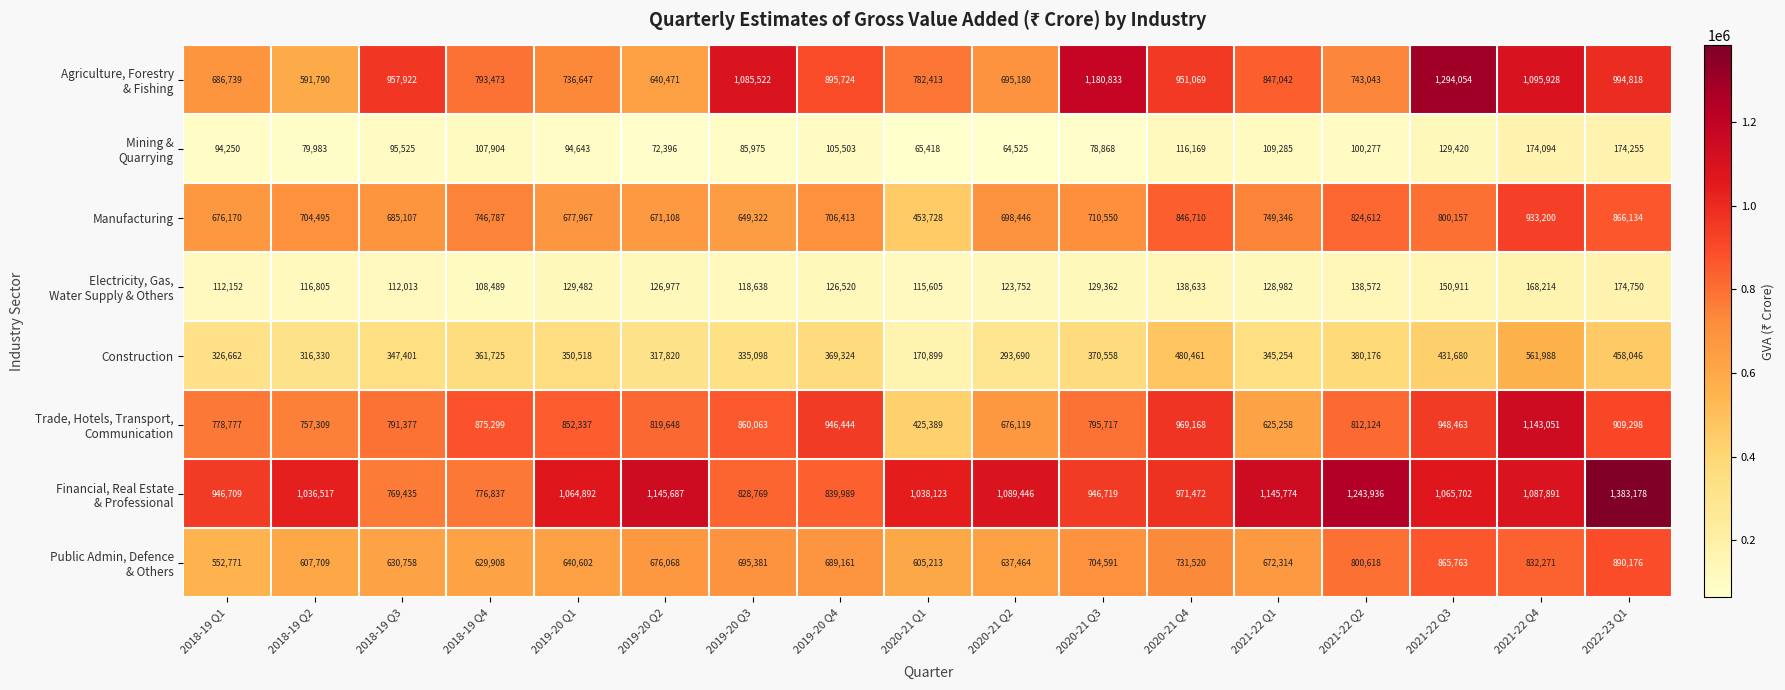

What is the total value across all series at 2020-21 Q3?

4917198